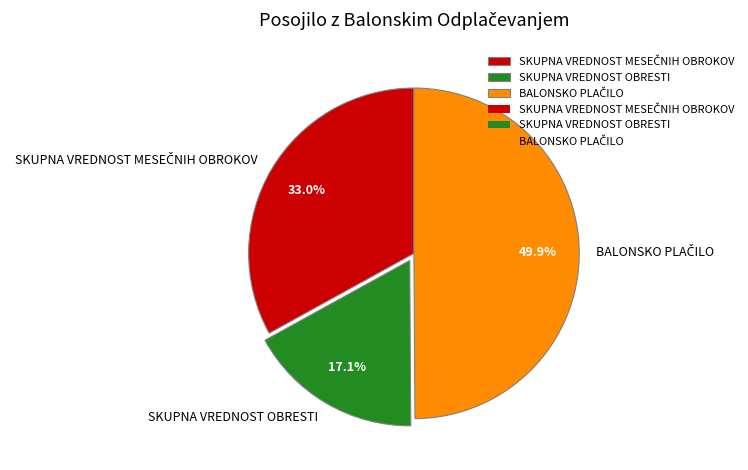

To the nearest percent, what percentage of the pie is SKUPNA VREDNOST OBRESTI?

17%